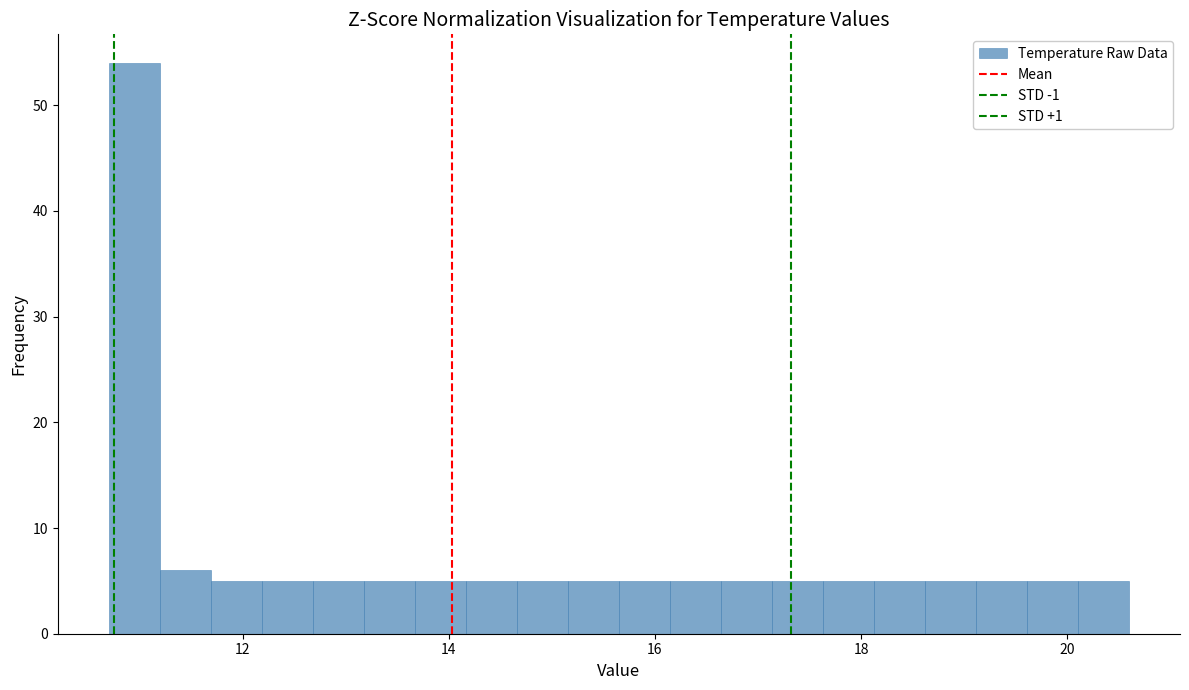

Read against the x-axis, roughly where is the centre of the tallest bar?

11.0